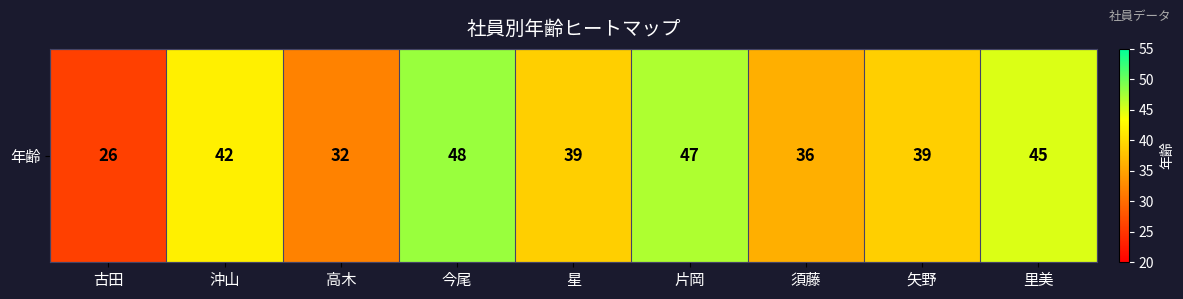

At which label is the value closest to 37?

須藤